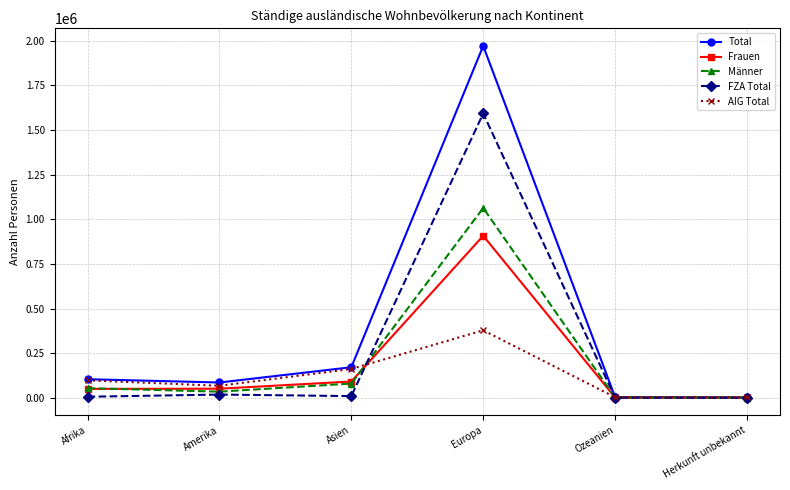

Which category has the highest value in the FZA Total series?

Europa